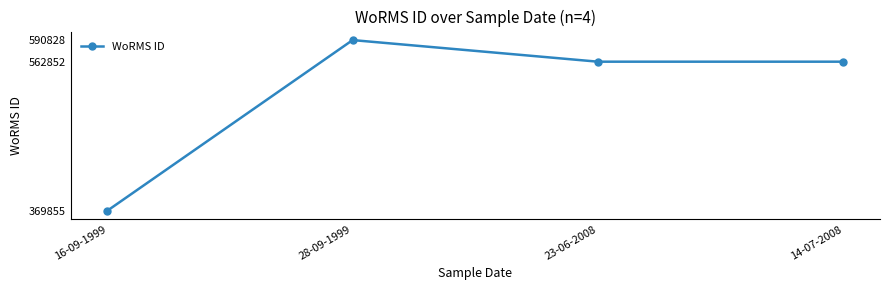

At which category does the chart reach its minimum across all series?

16-09-1999